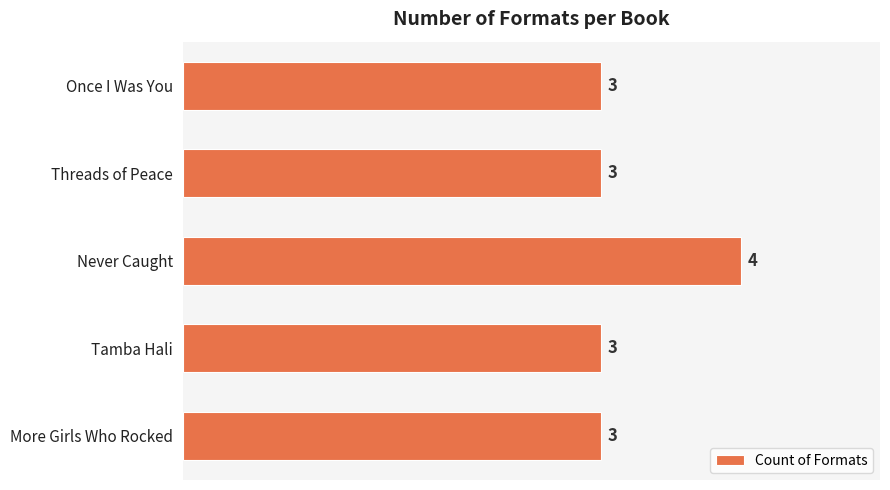

True or false: the data shows 3 at Once I Was You.

True